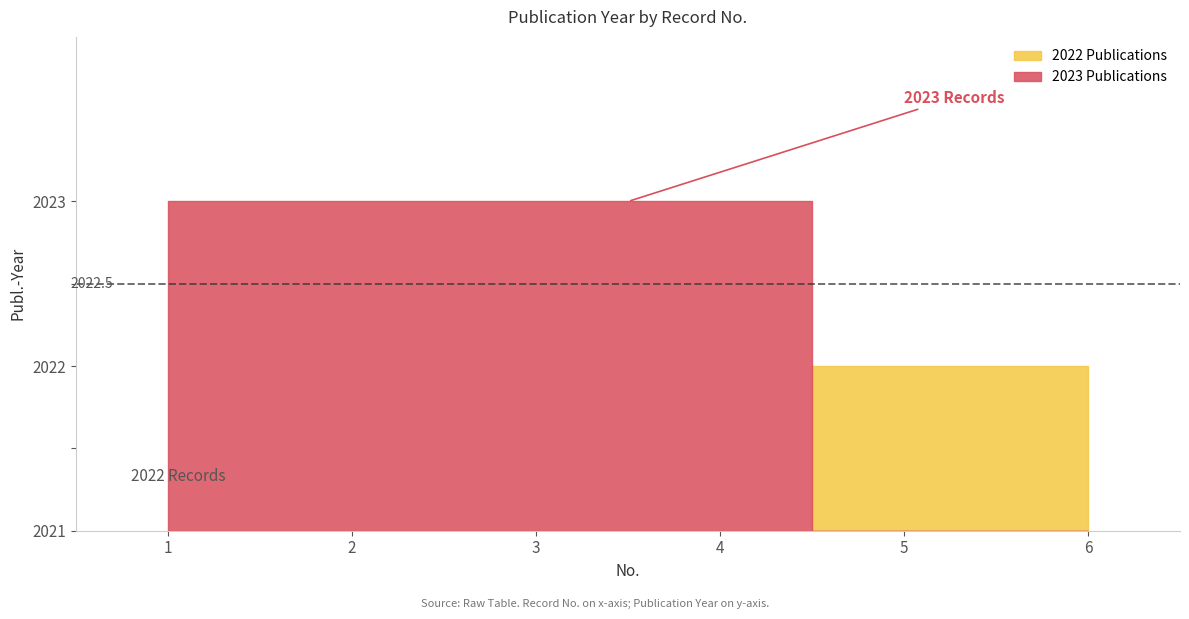

True or false: the data shows 705 at 2.

False